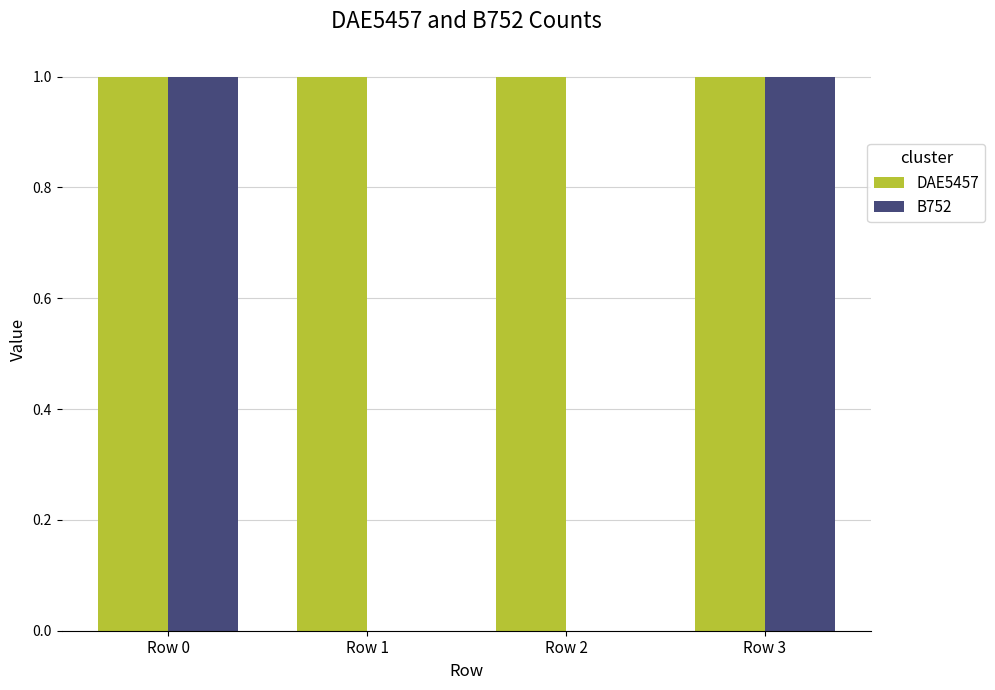

Which series has the largest total across all categories?

DAE5457